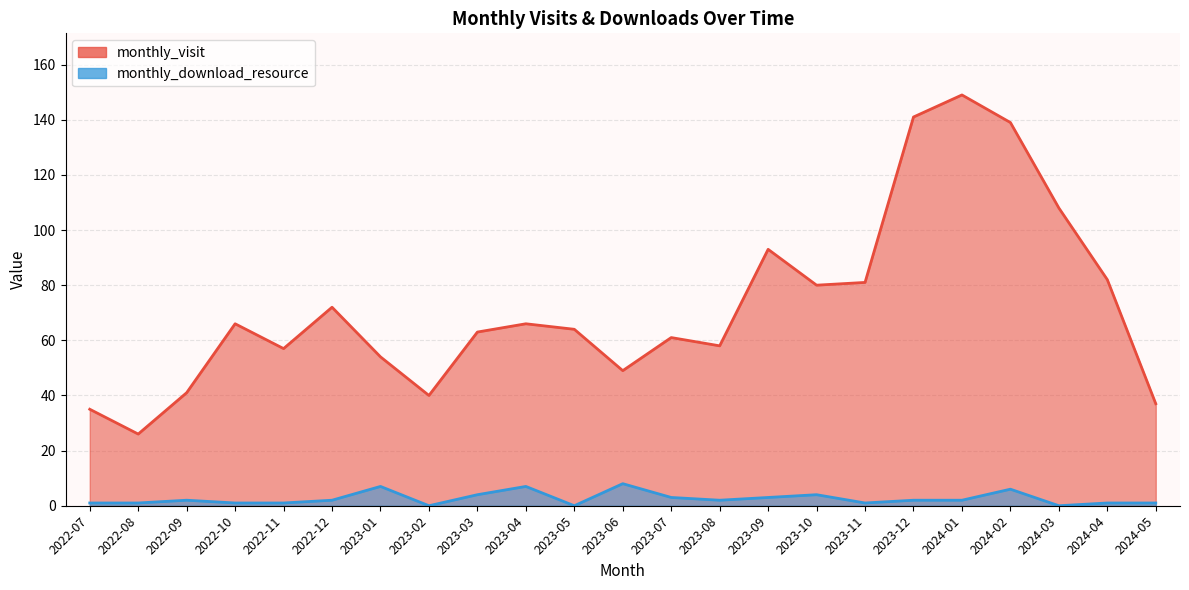

Where is monthly_download_resource nearest to the value 4?

2023-03